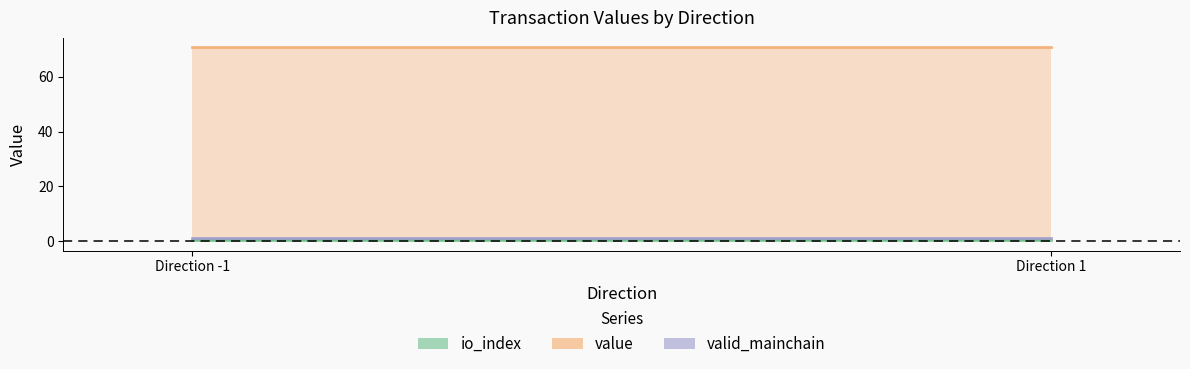

How many lines are shown in the chart?

3